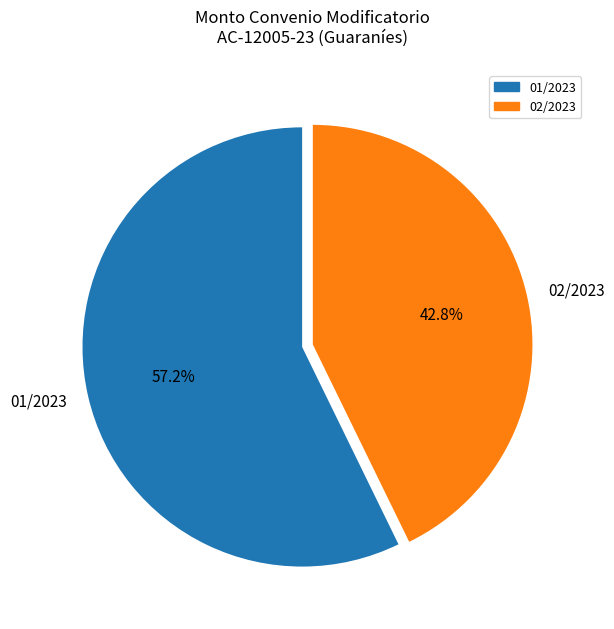

Count the number of slices in the pie.

2